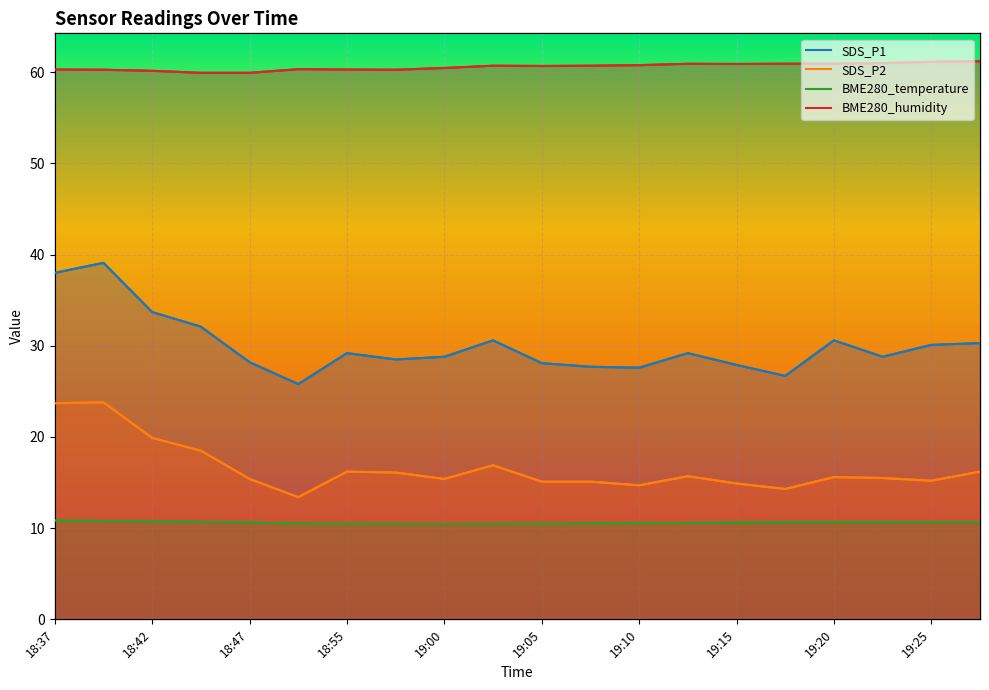

The SDS_P2 series shows 15.1 at 19:05. True or false?

True